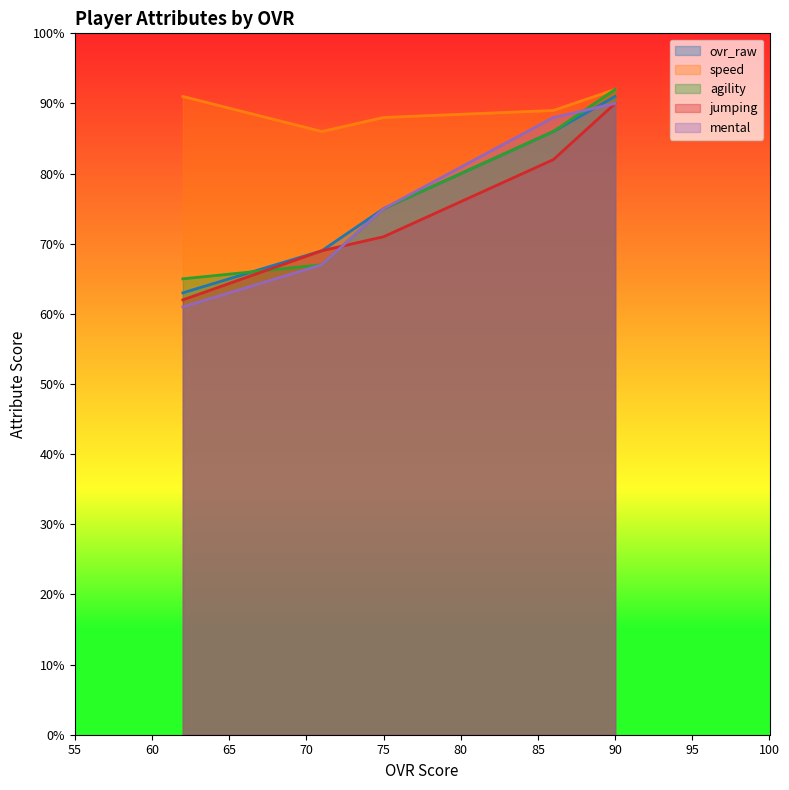

What is the sum of all ovr_raw values?

384